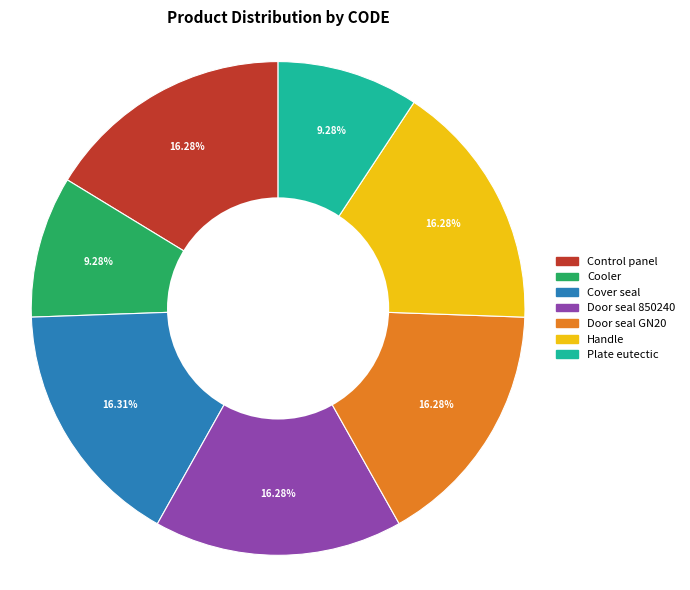

To the nearest percent, what is the difference between the largest and smallest slice percentages?

7%